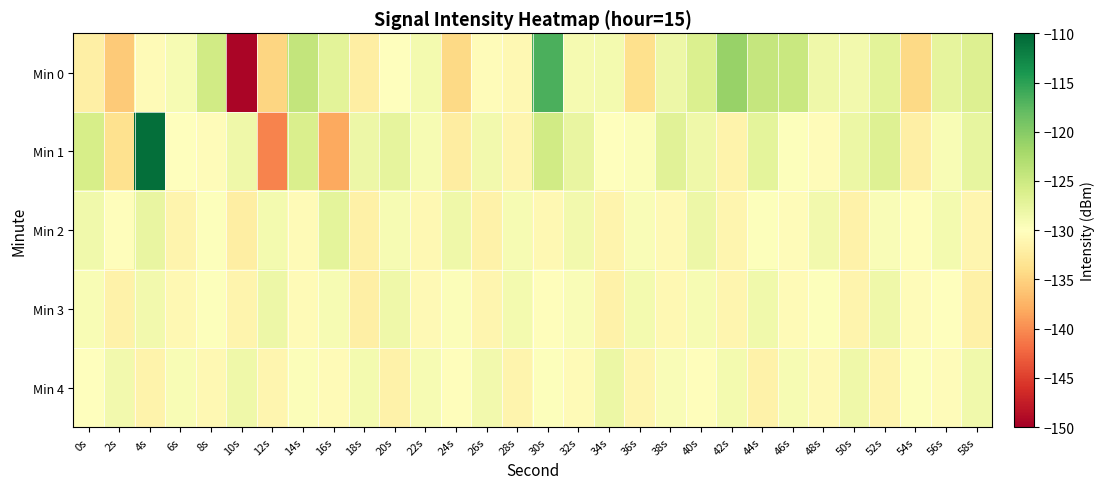

Reading left to right, transcribe all the data shown in this chart.

Min 0: 0s=-132.0	2s=-135.7	4s=-130.6	6s=-129.1	8s=-125.3	10s=-149.4	12s=-134.7	14s=-124.3	16s=-127.1	18s=-132.1	20s=-129.9	22s=-128.8	24s=-134.5	26s=-130.3	28s=-130.8	30s=-116.7	32s=-129.0	34s=-128.8	36s=-133.8	38s=-128.2	40s=-126.3	42s=-121.2	44s=-124.4	46s=-124.8	48s=-128.4	50s=-128.6	52s=-127.1	54s=-134.5	56s=-127.4	58s=-126.6
Min 1: 0s=-125.8	2s=-133.6	4s=-110.6	6s=-130.0	8s=-130.4	10s=-128.3	12s=-140.5	14s=-126.2	16s=-138.2	18s=-128.3	20s=-127.5	22s=-129.1	24s=-132.3	26s=-128.7	28s=-131.2	30s=-125.4	32s=-127.8	34s=-130.1	36s=-129.6	38s=-126.9	40s=-128.3	42s=-131.5	44s=-127.2	46s=-129.8	48s=-130.4	50s=-128.1	52s=-126.7	54s=-131.9	56s=-129.3	58s=-127.6
Min 2: 0s=-128.5	2s=-130.2	4s=-127.8	6s=-131.4	8s=-129.7	10s=-132.1	12s=-128.9	14s=-130.6	16s=-127.3	18s=-131.8	20s=-129.1	22s=-130.9	24s=-128.4	26s=-131.6	28s=-129.2	30s=-130.8	32s=-128.7	34s=-131.3	36s=-129.5	38s=-130.7	40s=-128.2	42s=-131.1	44s=-129.8	46s=-130.4	48s=-128.6	50s=-131.7	52s=-129.4	54s=-130.3	56s=-128.8	58s=-131.2
Min 3: 0s=-129.3	2s=-131.7	4s=-128.6	6s=-130.9	8s=-129.8	10s=-131.4	12s=-128.2	14s=-130.5	16s=-129.1	18s=-131.9	20s=-128.4	22s=-130.7	24s=-129.6	26s=-131.2	28s=-128.8	30s=-130.3	32s=-129.4	34s=-131.6	36s=-128.9	38s=-130.8	40s=-129.2	42s=-131.1	44s=-128.5	46s=-130.6	48s=-129.7	50s=-131.3	52s=-128.3	54s=-130.4	56s=-129.9	58s=-131.8
Min 4: 0s=-130.1	2s=-128.7	4s=-131.5	6s=-129.3	8s=-130.8	10s=-128.4	12s=-131.2	14s=-129.6	16s=-130.5	18s=-128.9	20s=-131.7	22s=-129.2	24s=-130.3	26s=-128.6	28s=-131.4	30s=-129.8	32s=-130.6	34s=-128.1	36s=-131.1	38s=-129.5	40s=-130.2	42s=-128.8	44s=-131.6	46s=-129.1	48s=-130.7	50s=-128.3	52s=-131.3	54s=-129.7	56s=-130.4	58s=-128.5